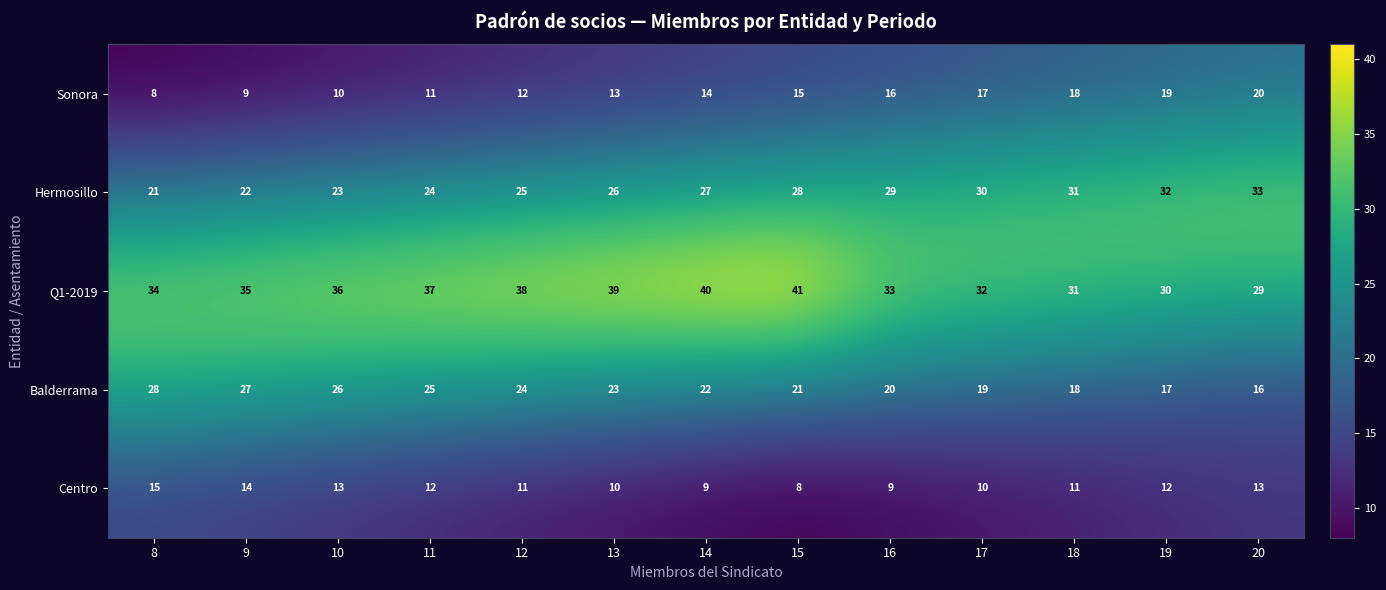

Count the Centro values in the range 10 to 13.

8